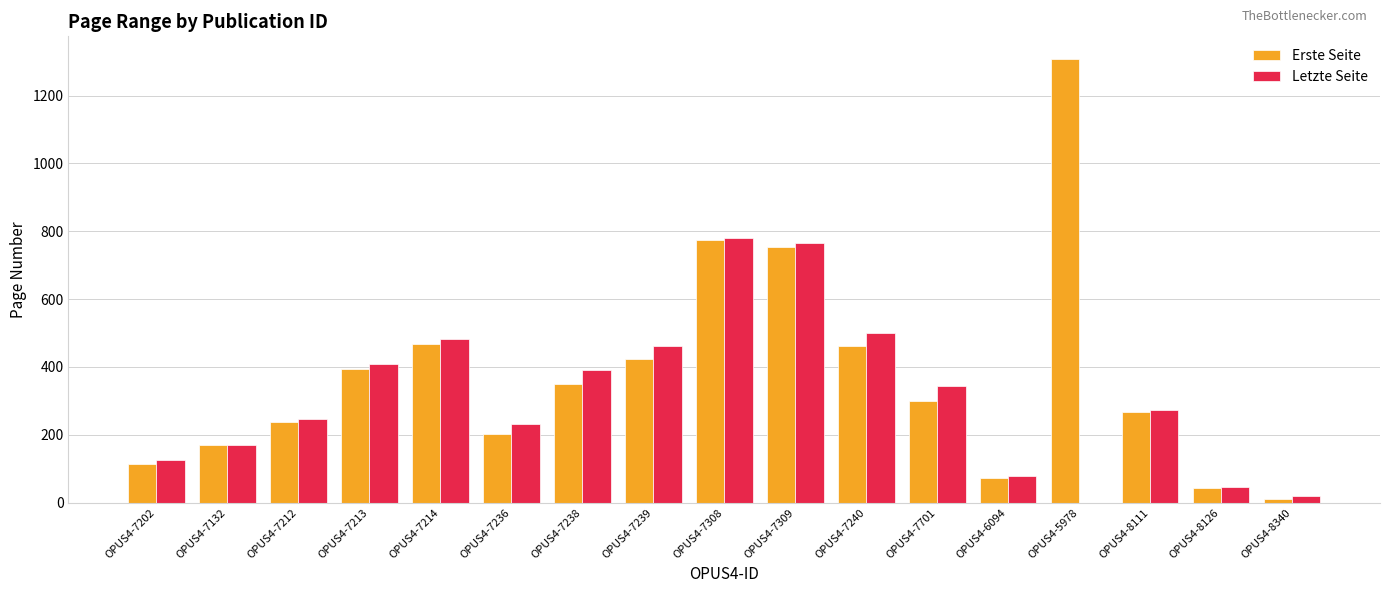

What is the spread (max minus min) of values at OPUS4-7236?

30